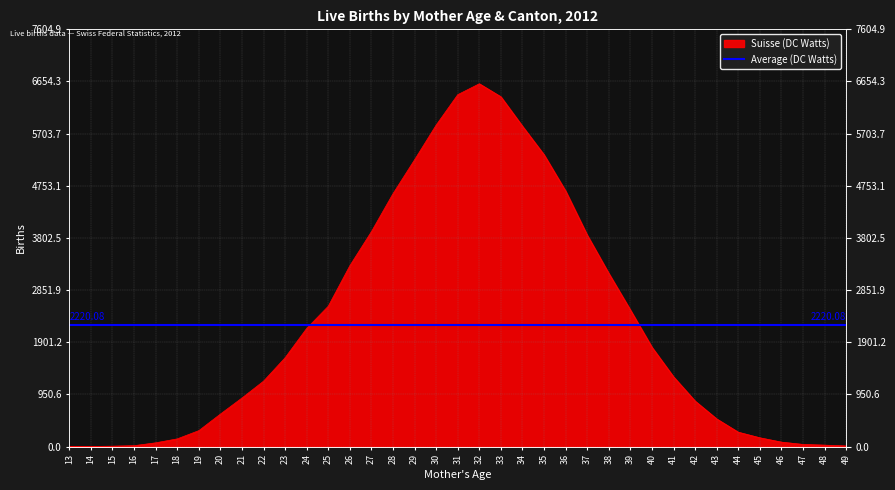

True or false: there are more than 2 points higher than both neighbors.

False